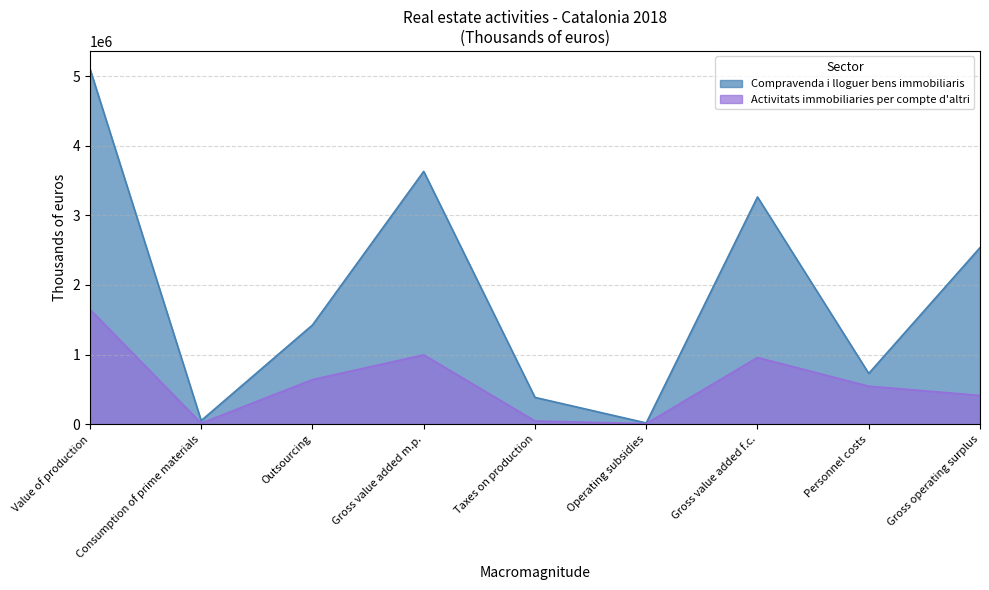

True or false: Compravenda i lloguer bens immobiliaris and Activitats immobiliaries per compte d'altri intersect in this chart.

False